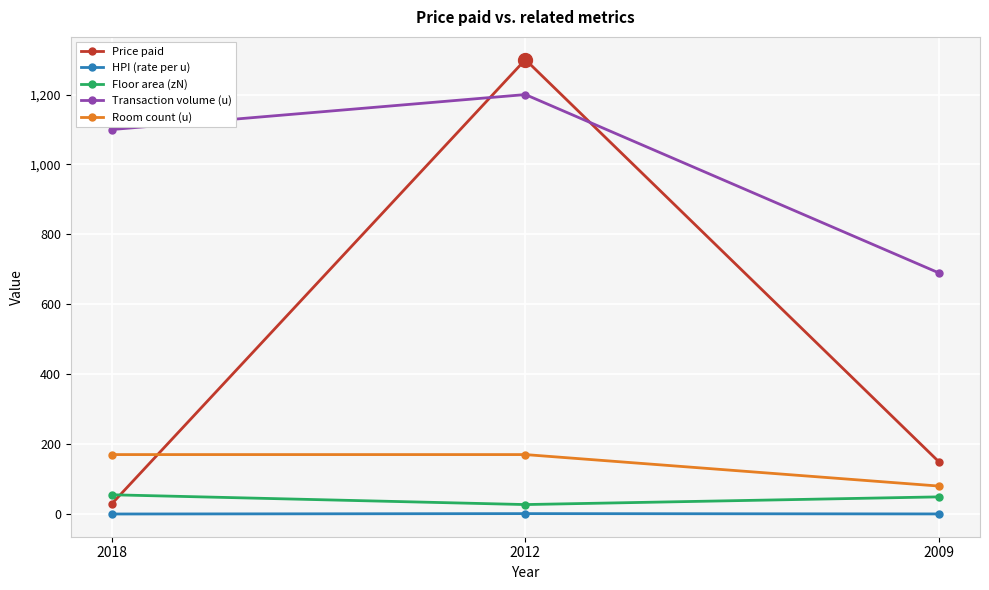

Is it true that Floor area (zN) equals 27.0 at 2012?

True